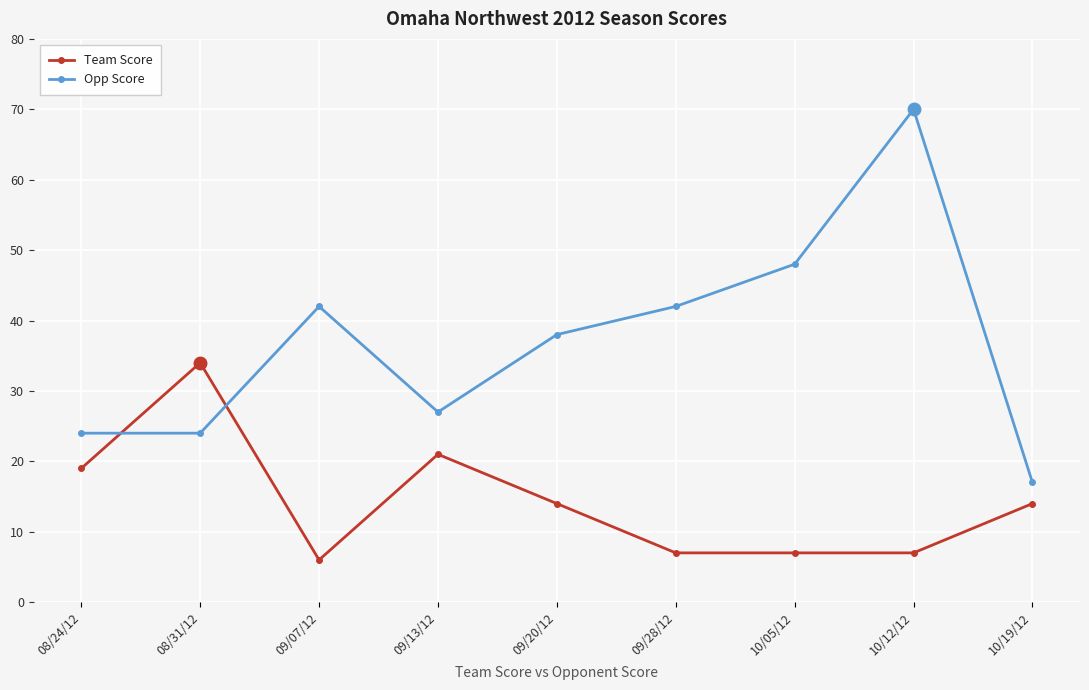

Between 08/24/12 and 09/20/12, which series saw the biggest shift?

Opp Score